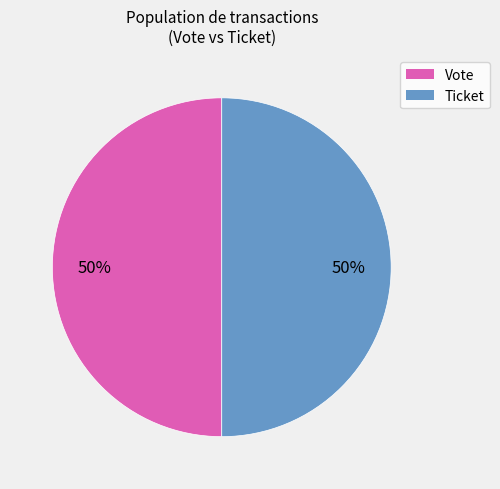

Do Vote and Ticket together represent more than half of the pie?

Yes